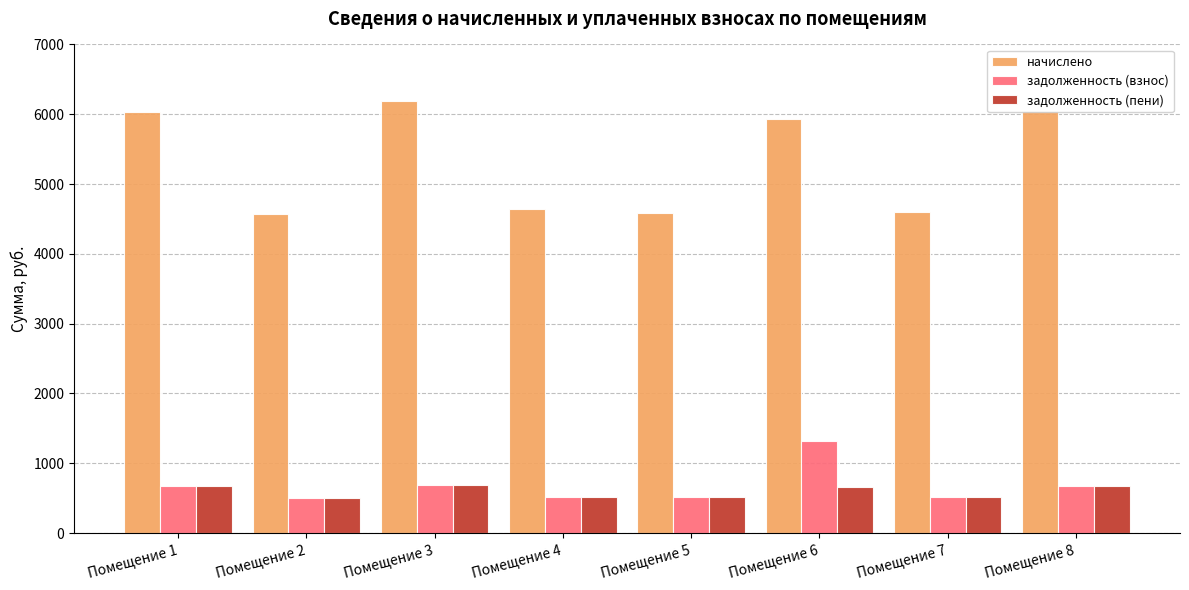

What is the spread (max minus min) of values at Помещение 1?

5368.0